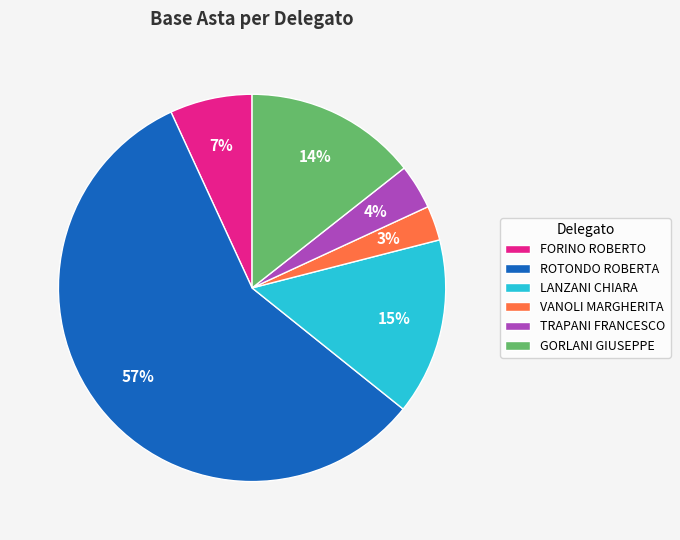

How many slices are in this pie chart?

6